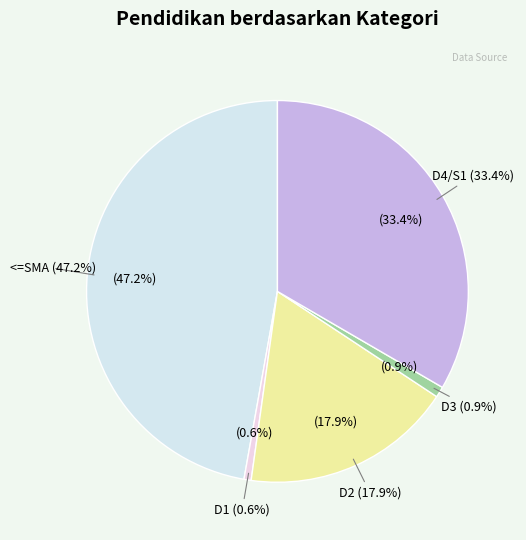

Does D1 account for over 50% of the chart?

No